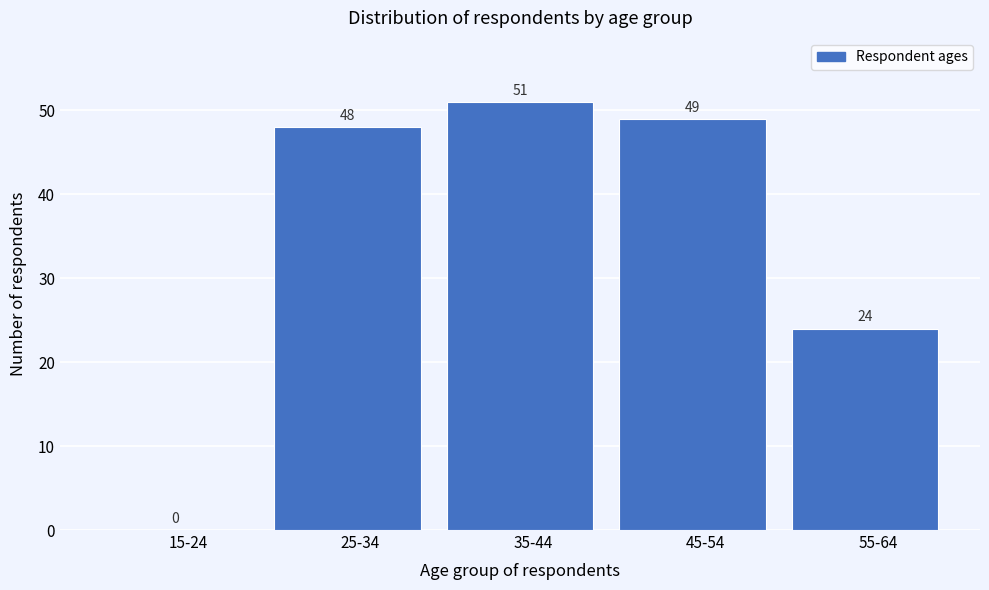

Reading left to right, transcribe all the data shown in this chart.

15-24=0	25-34=48	35-44=51	45-54=49	55-64=24